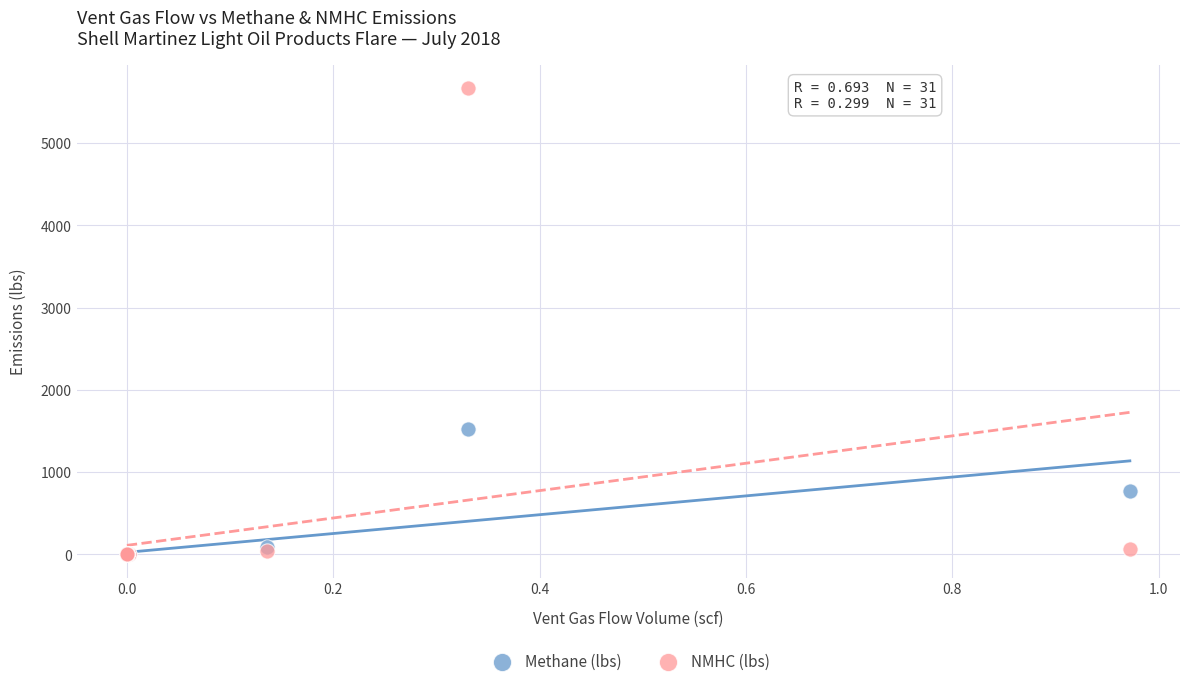

Which series reaches the maximum Y coordinate?

NMHC (lbs)